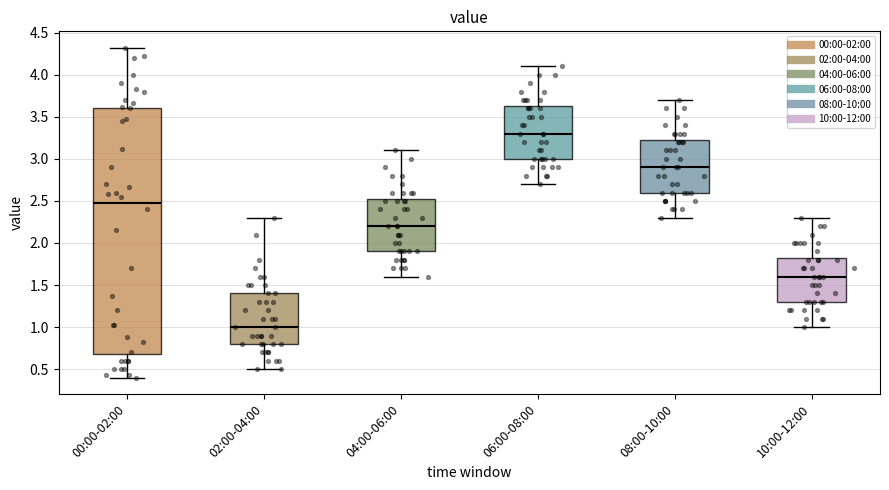

Which box is the tallest, from its lower edge to its upper edge?

00:00-02:00